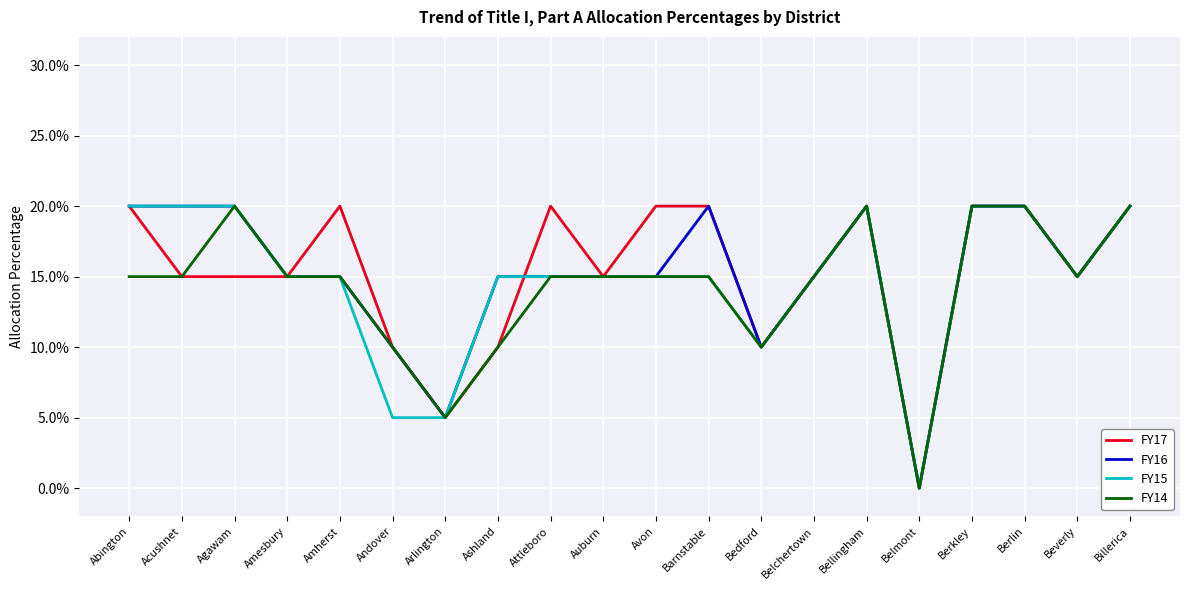

Does the chart display data point markers on the line(s)?

No